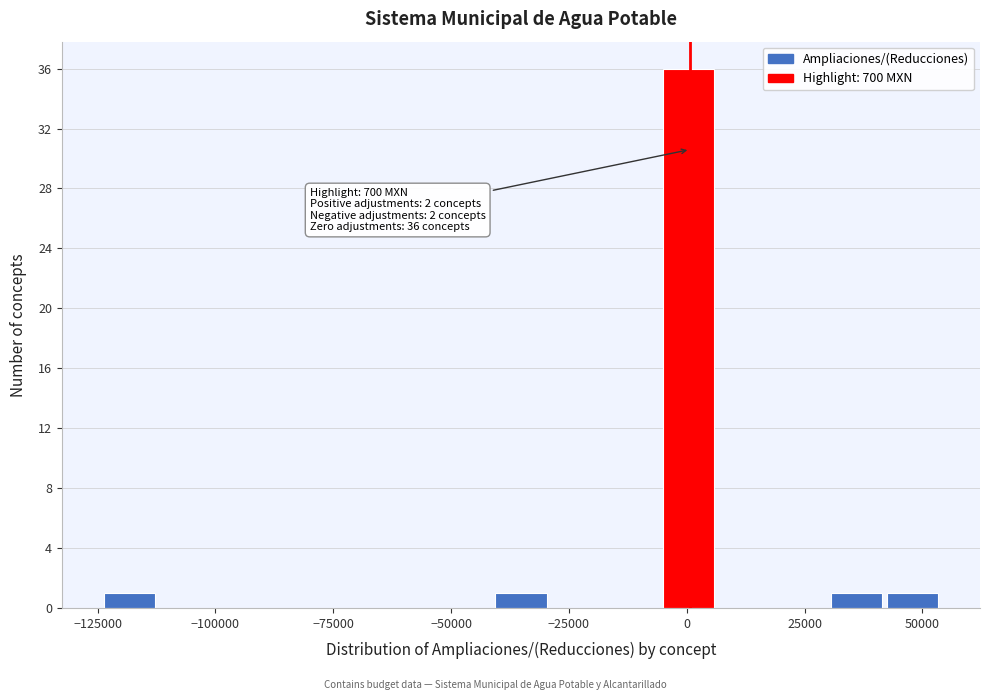

Around what value on the x-axis is the tallest bar? Give the approximate position of its centre, as read against the axis.

0